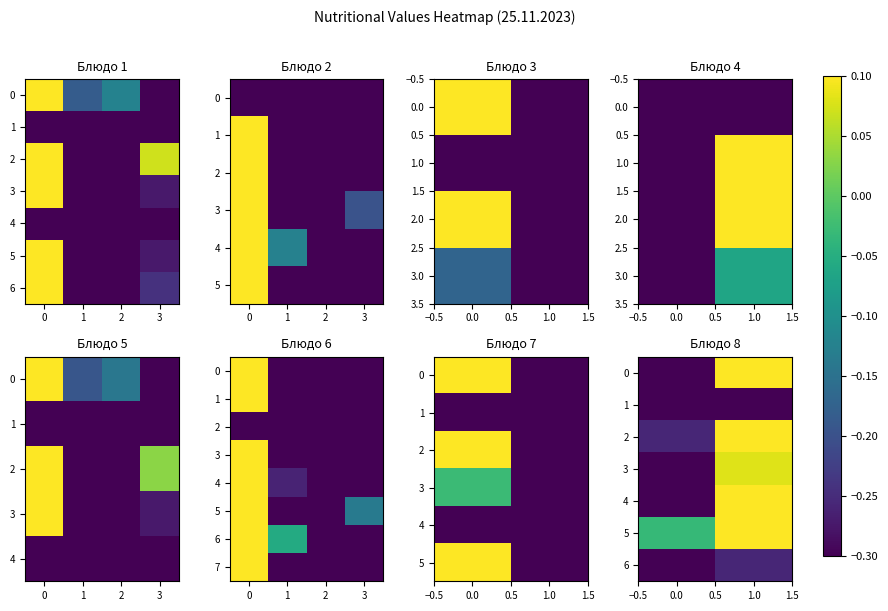

The value of Плоды свежие. Апельсин at 3 is -0.4. True or false?

False